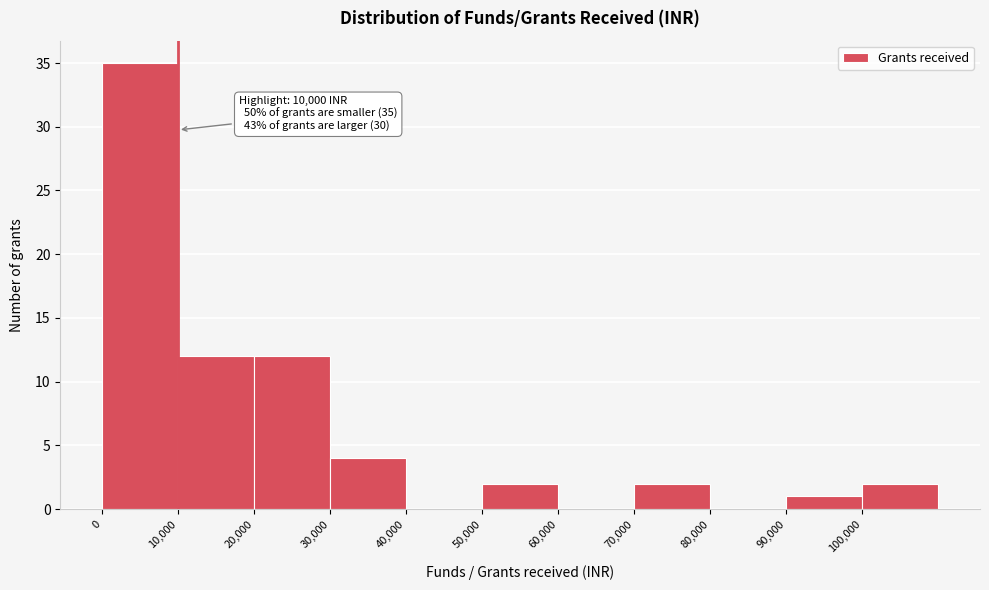

Which range on the x-axis has the tallest bar?

0 to 10000